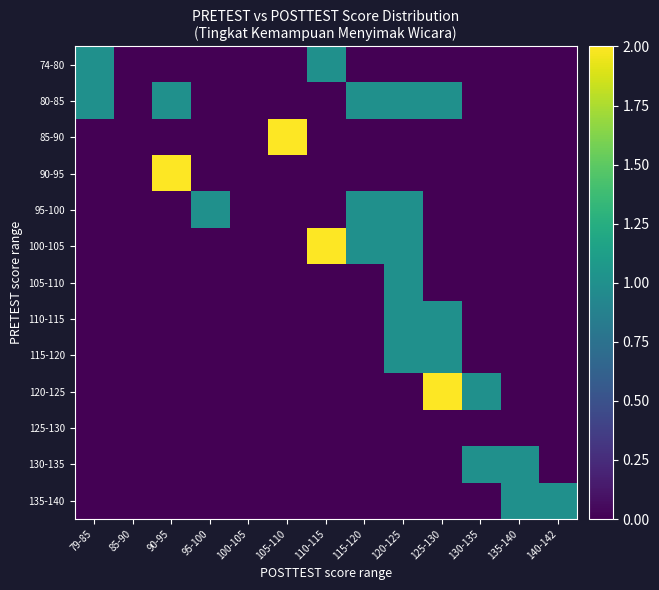

List the series in order of their peak value, highest first.

85-90, 90-95, 100-105, 120-125, 74-80, 80-85, 95-100, 105-110, 110-115, 115-120, 130-135, 135-140, 125-130